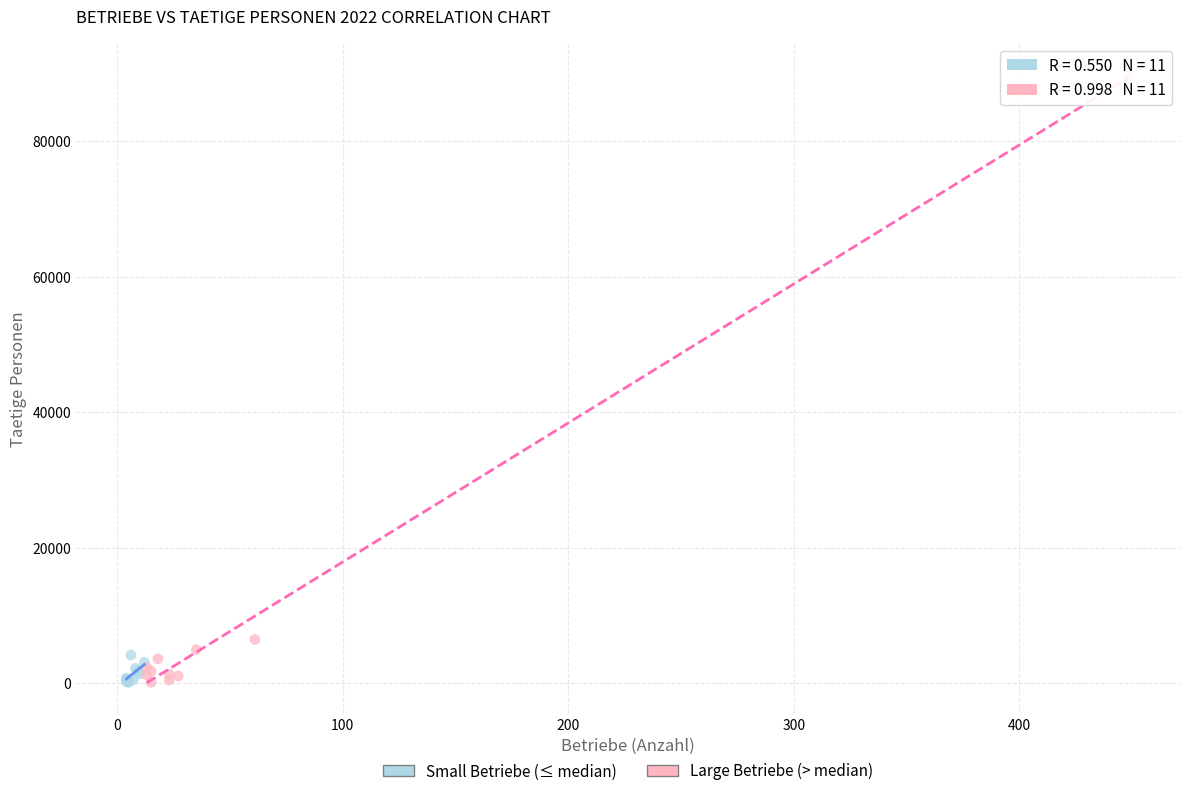

Which series has the largest Y range (max minus min)?

Large Betriebe (> median)